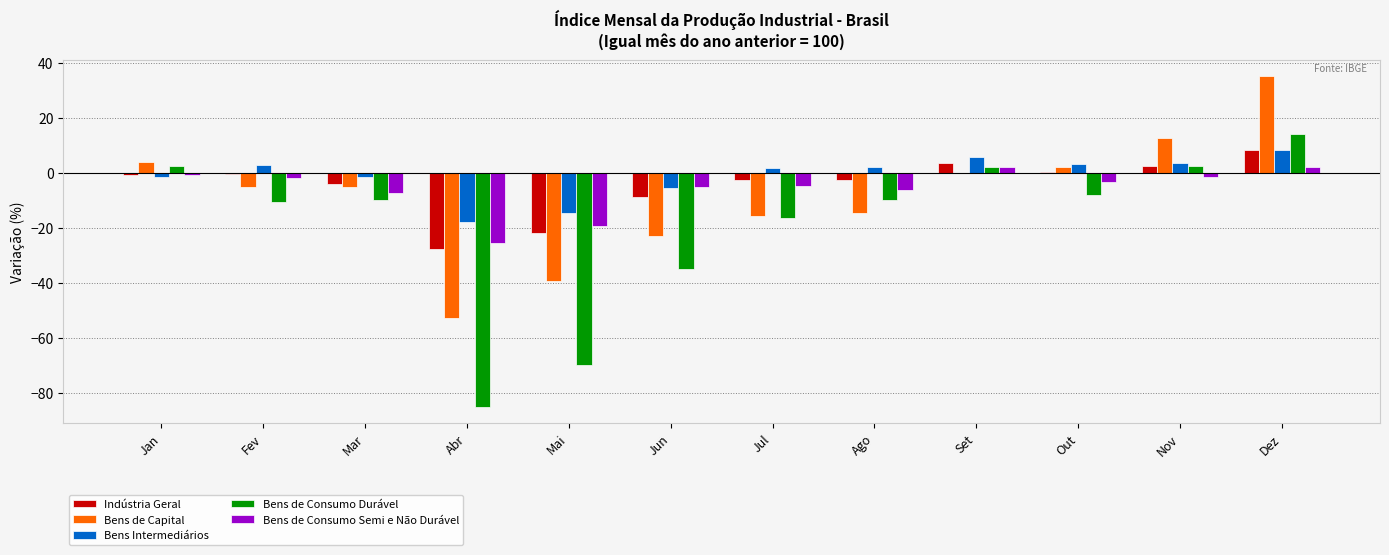

What is the difference between the Indústria Geral values at Dez and Out?

8.0